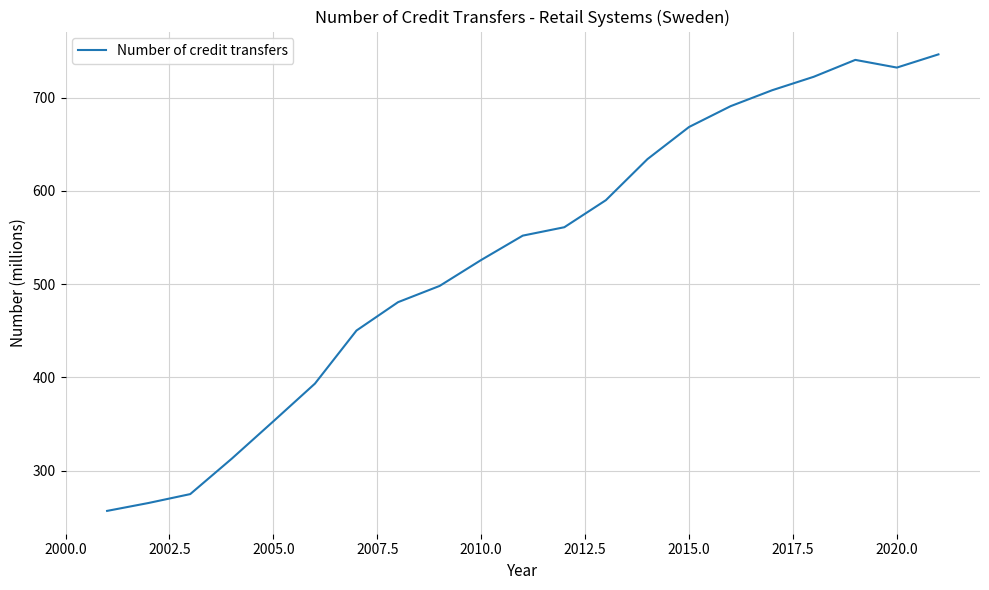

What is the maximum value shown in the chart?

746.2